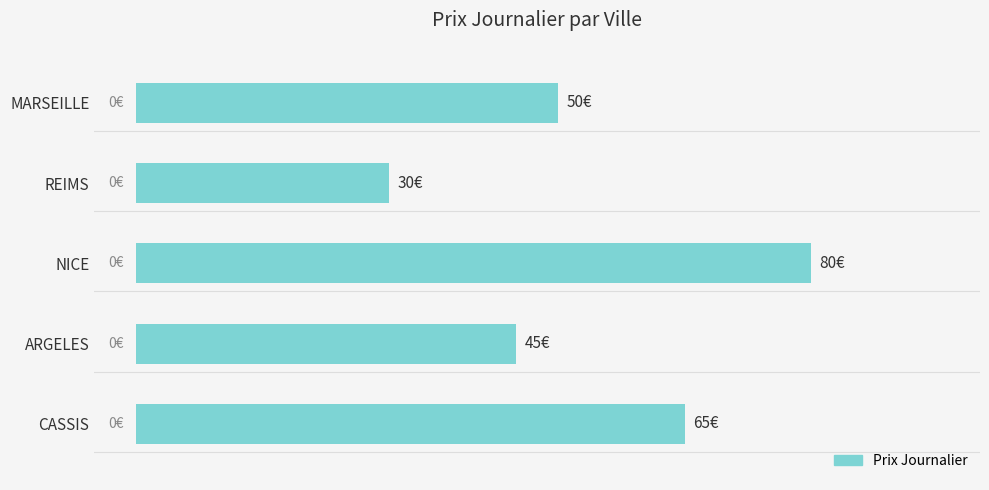

Are the bars horizontal?

Yes